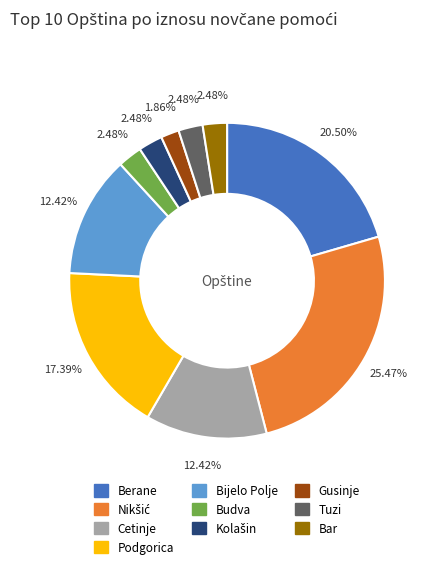

Which category has the smallest portion of the pie?

Gusinje